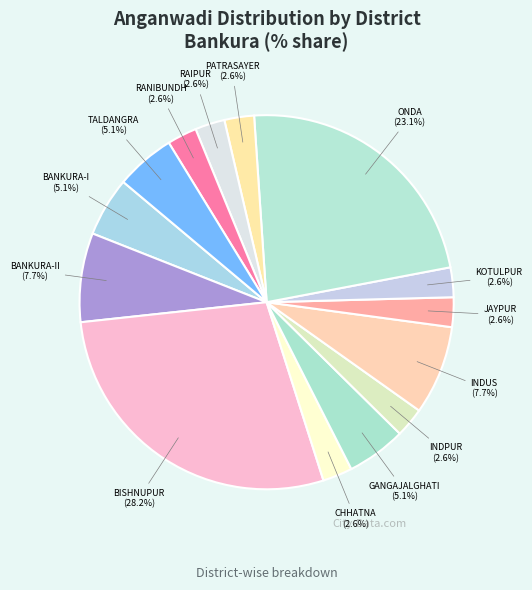

To the nearest percent, what percentage of the pie is PATRASAYER?

3%